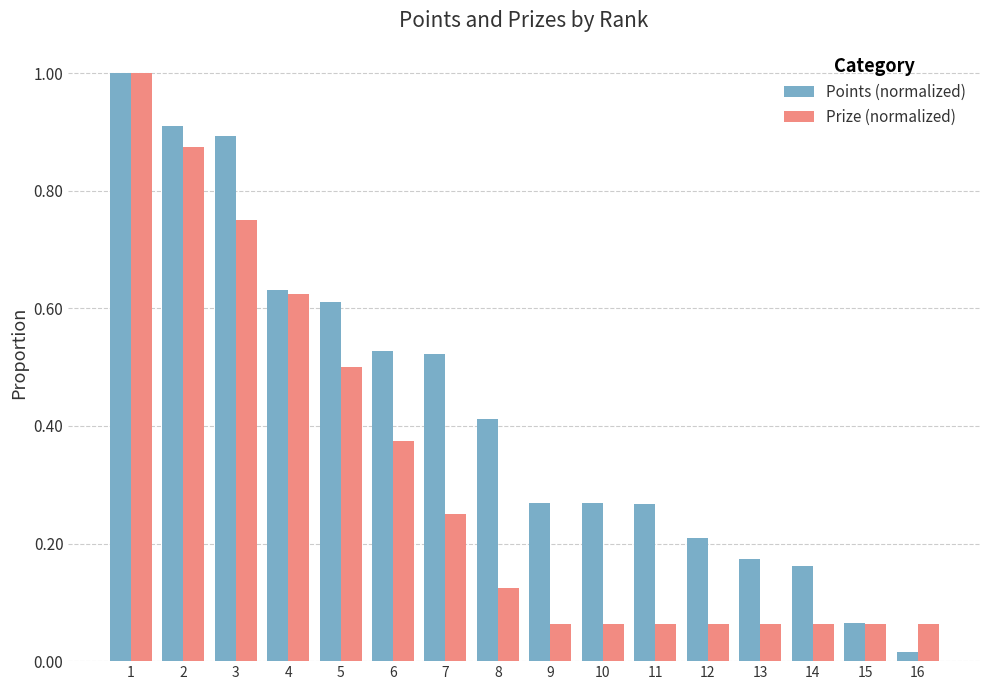

At how many categories does at least one series exceed 0?

16